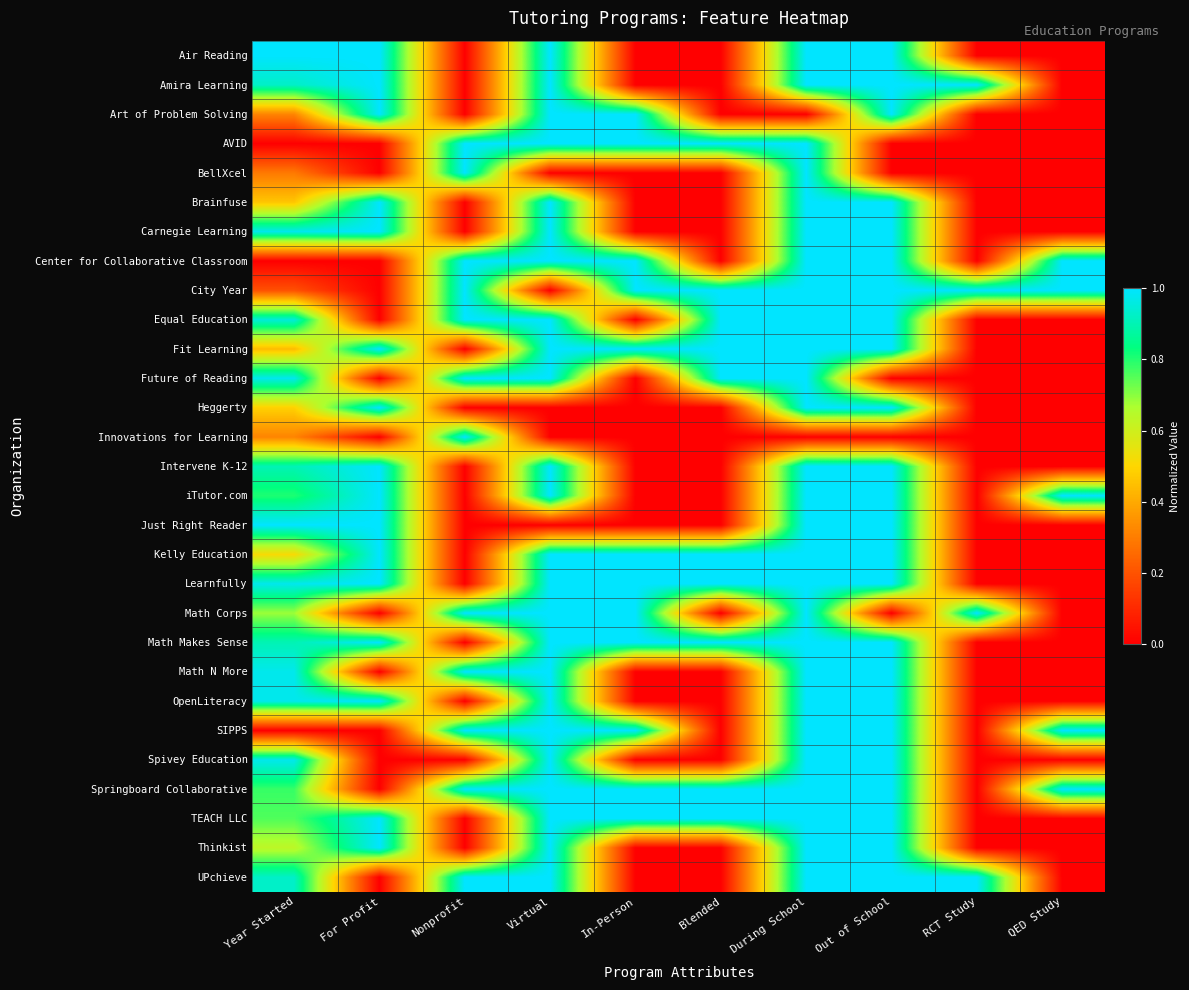

Which label corresponds to the smallest value in the chart?

Nonprofit